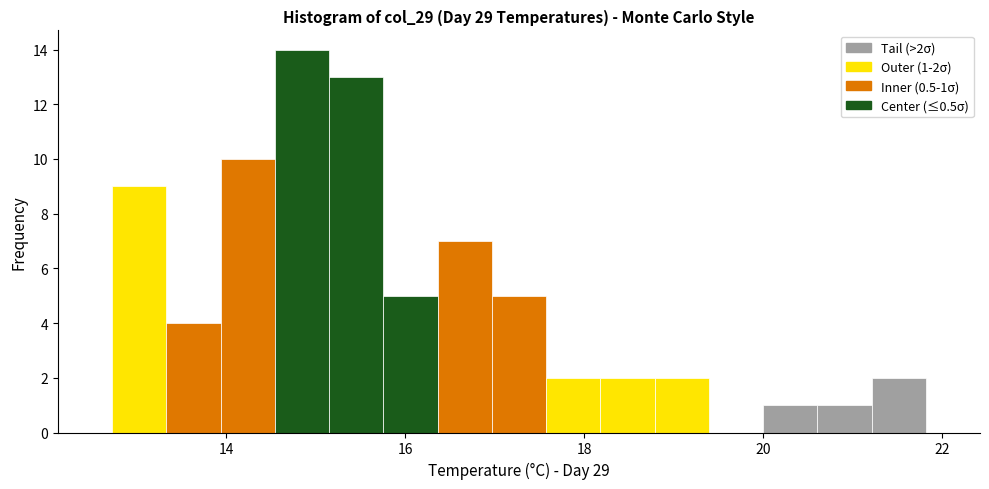

Around what value on the x-axis is the tallest bar? Give the approximate position of its centre, as read against the axis.

14.8